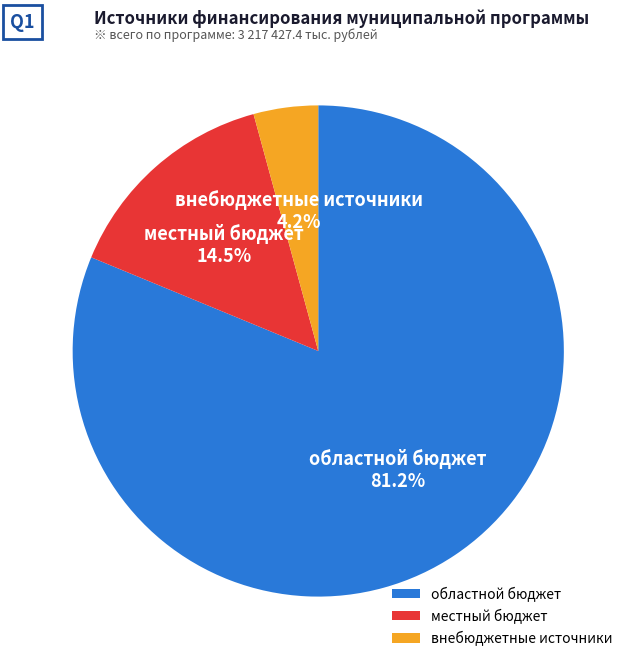

Rank the categories by value from lowest to highest.

внебюджетные источники, местный бюджет, областной бюджет